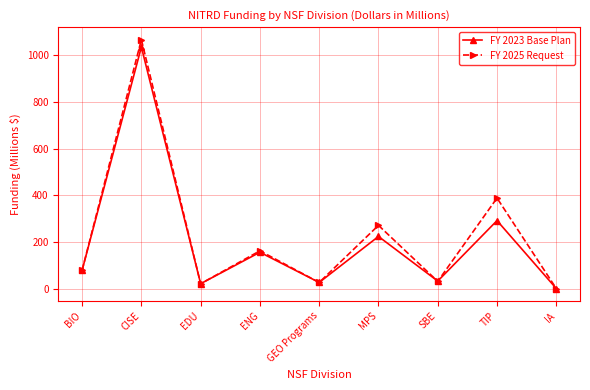

What is the total value across all series at CISE?

2103.5